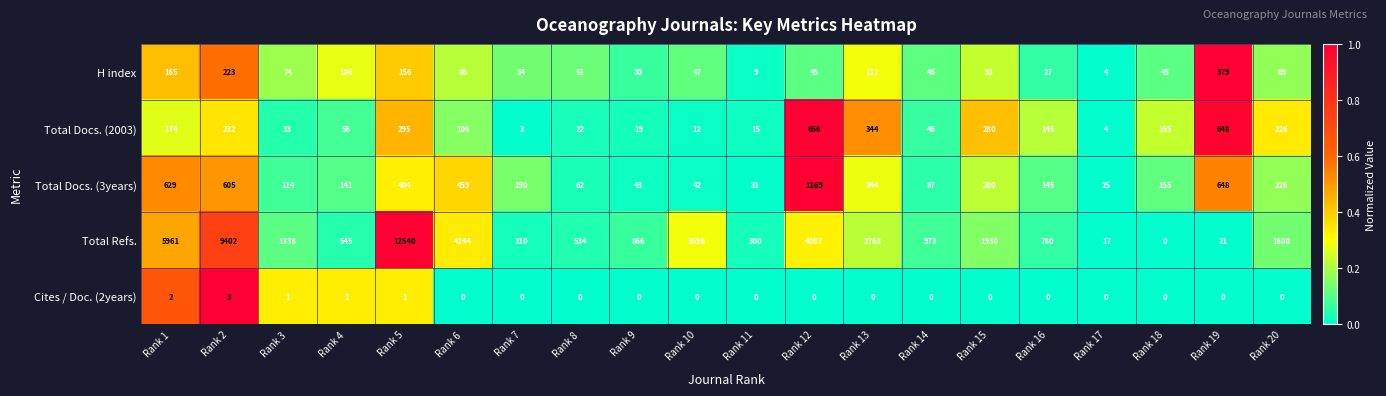

What is the total value across all series at Rank 19?

1696